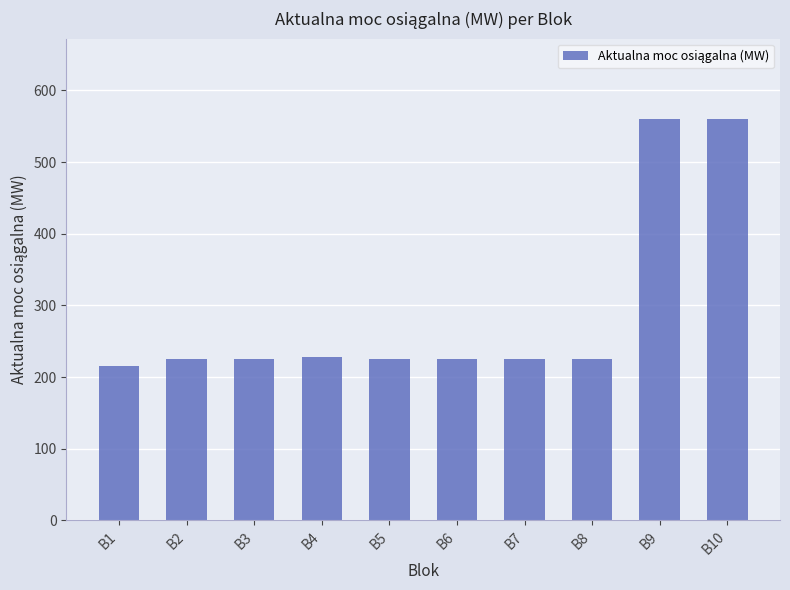

Which category has the lowest value across all series?

B1